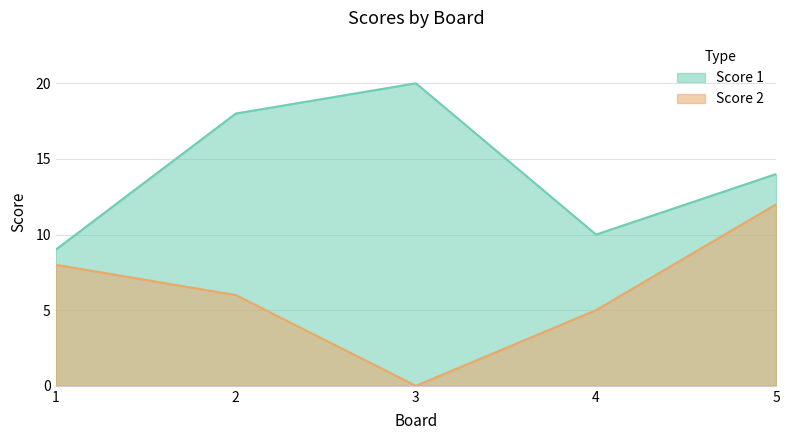

Count the number of categories in the chart.

5